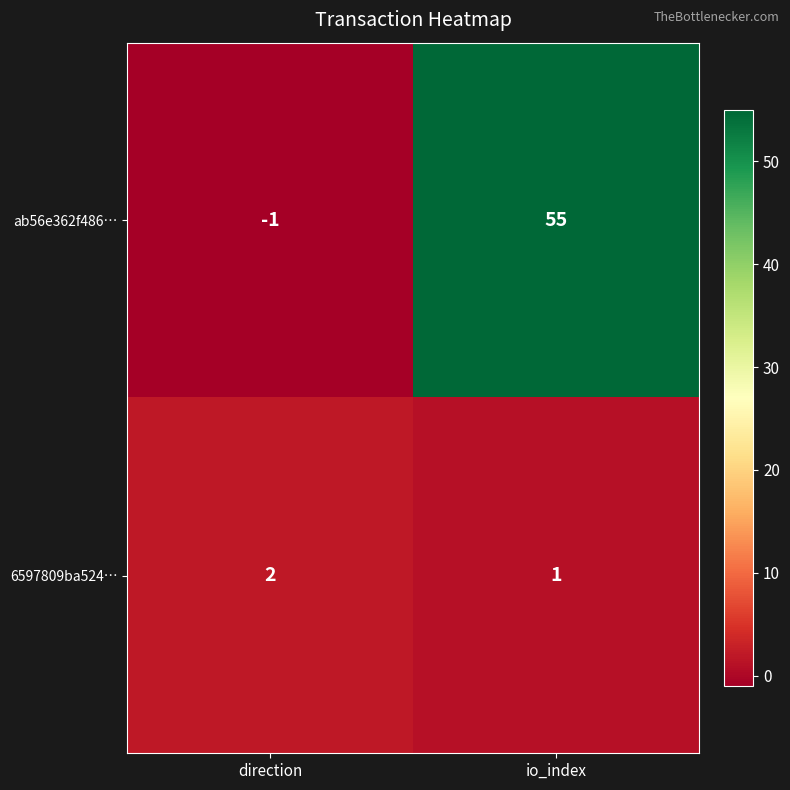

What is the difference between the maximum and minimum values in the ab56e362f486… series?

56